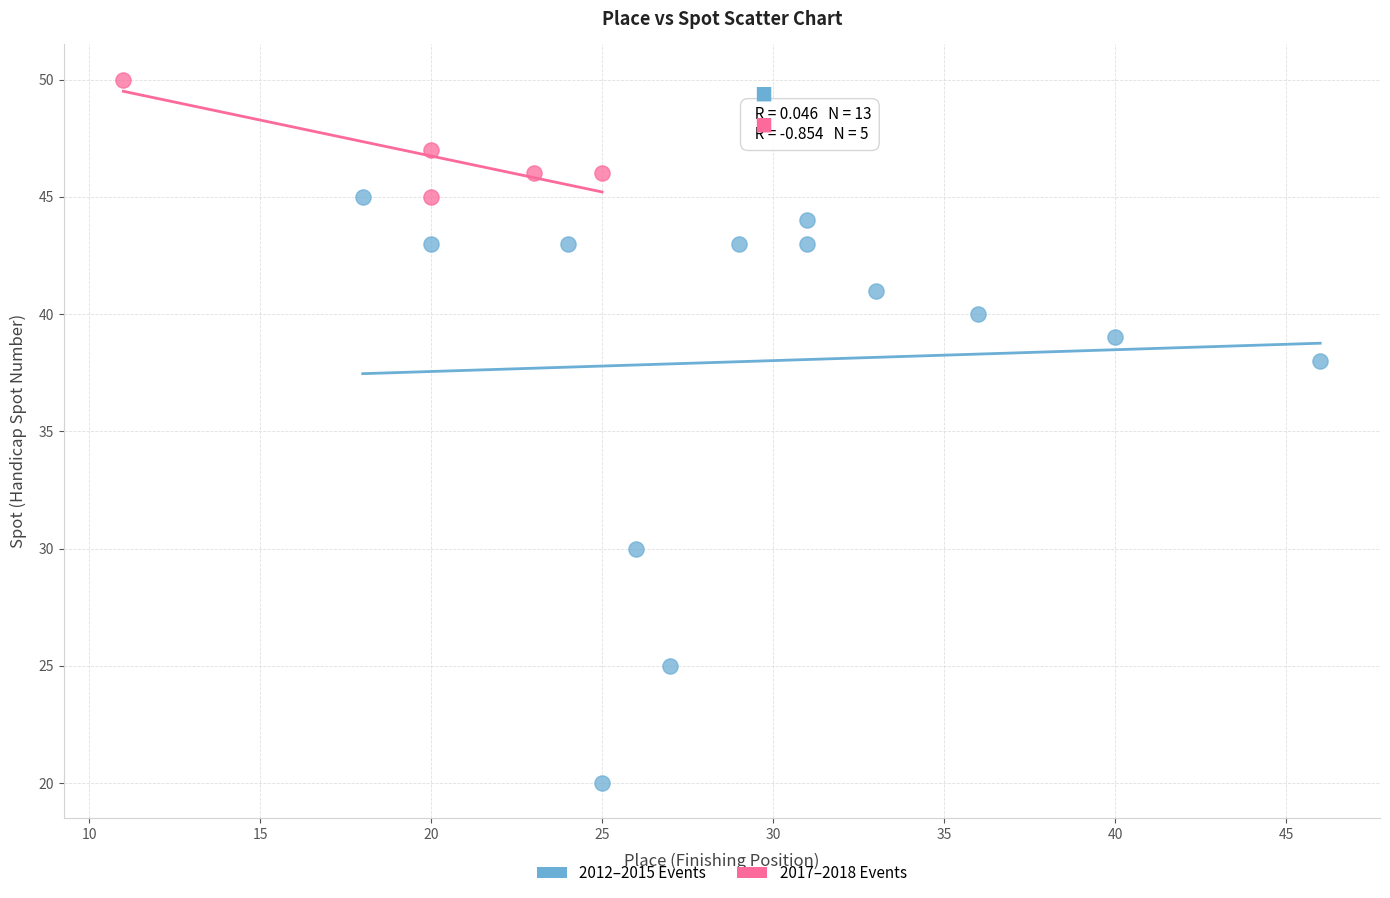

Which series reaches the maximum Y coordinate?

2017–2018 Events